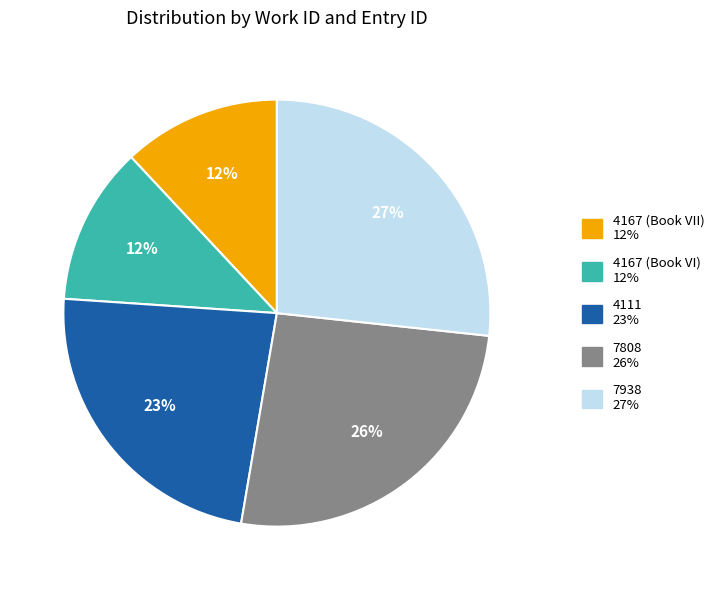

Which has a higher value, 4167 (Book VII) or 7938?

7938